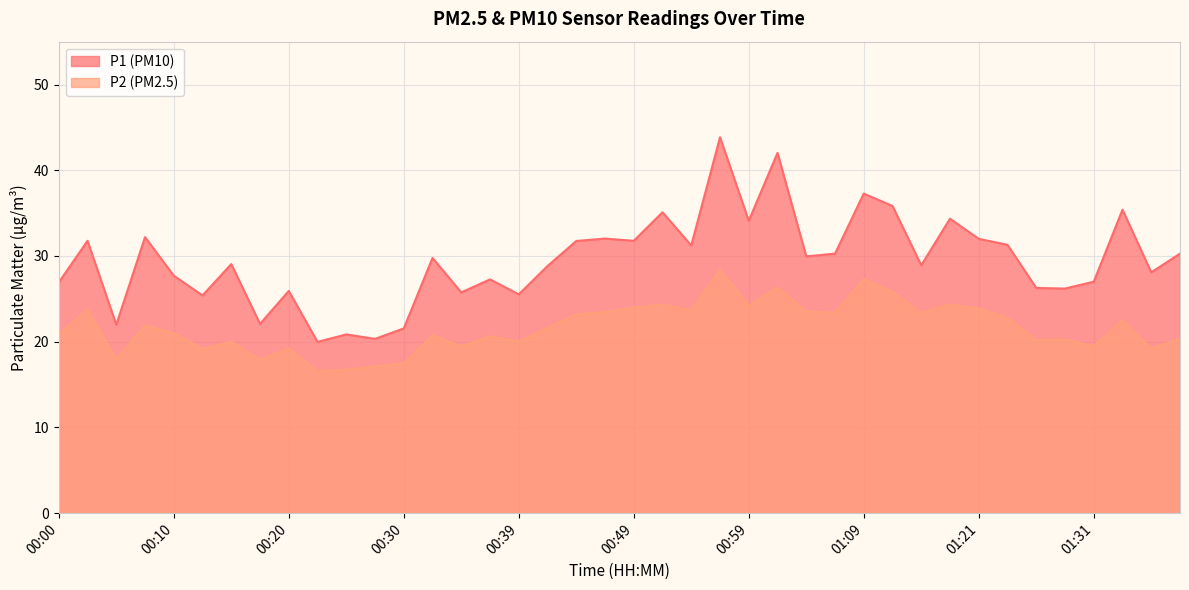

Rank the series by their average value, from lowest to highest.

P2 (PM2.5), P1 (PM10)